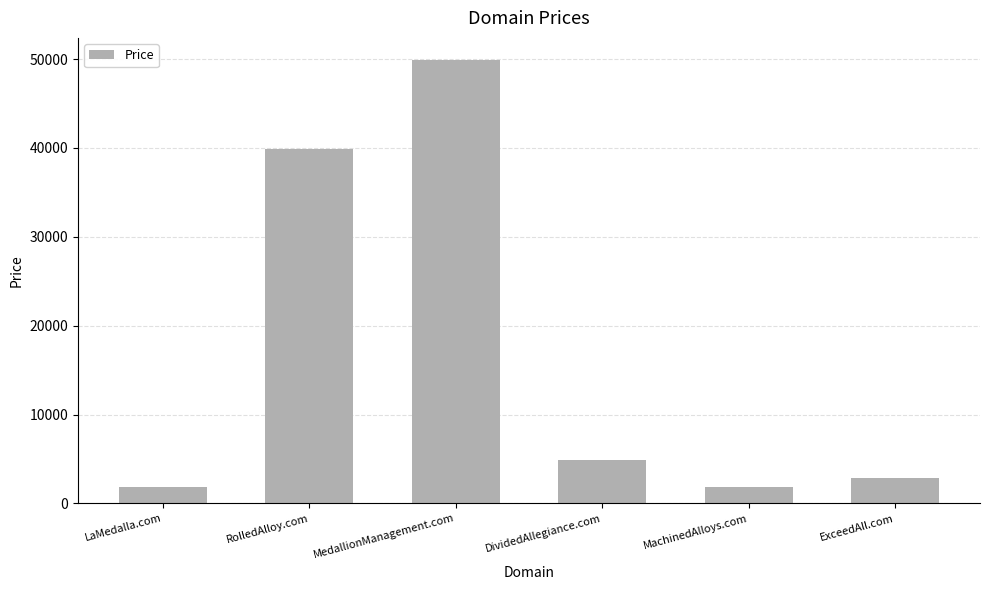

What is the value of the 4th bar from the left?

4888